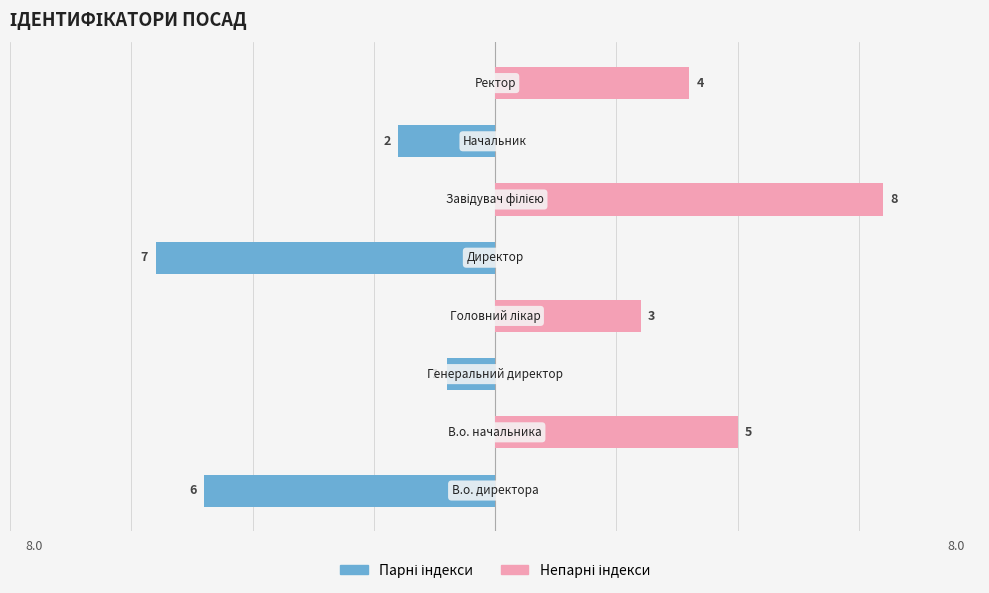

How many data points does each series have?

8